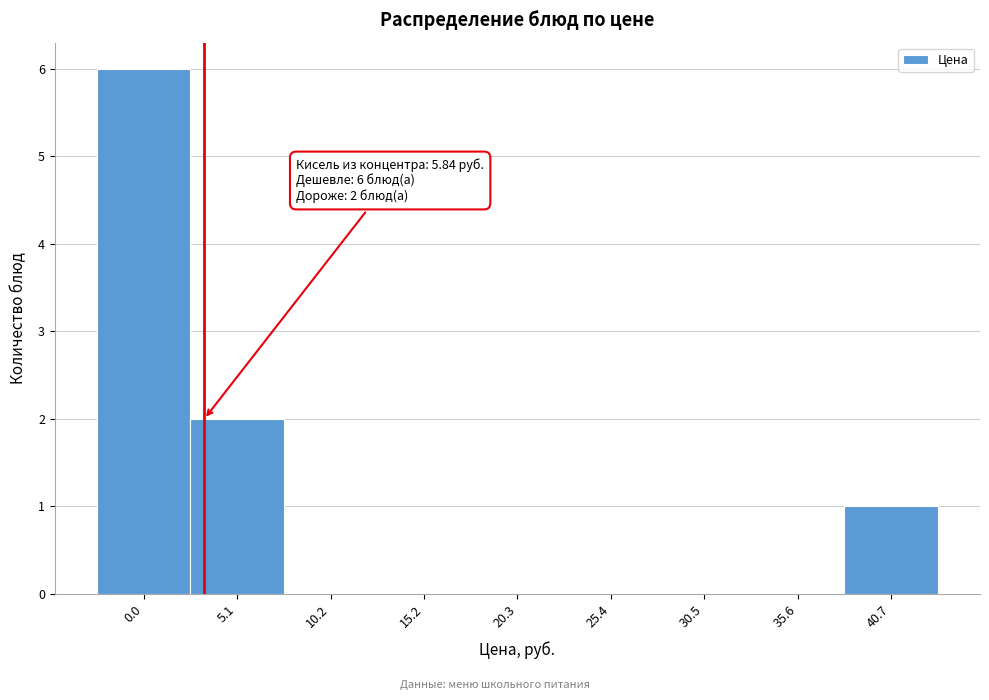

Reading left to right, transcribe all the data shown in this chart.

0.0=6	5.1=2	10.2=0	15.2=0	20.3=0	25.4=0	30.5=0	35.6=0	40.7=1